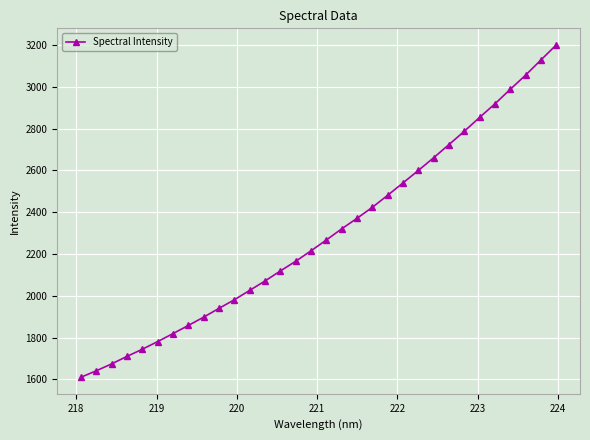

True or false: there are more than 2 points higher than both neighbors.

False